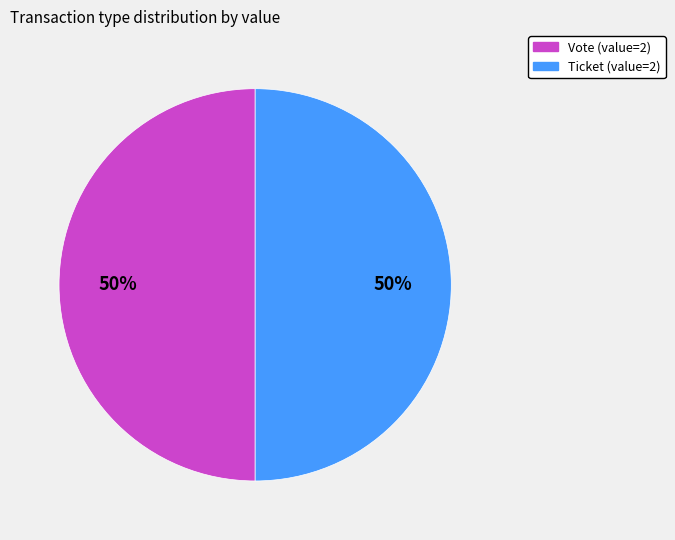

To the nearest percent, what is the average slice percentage?

50%